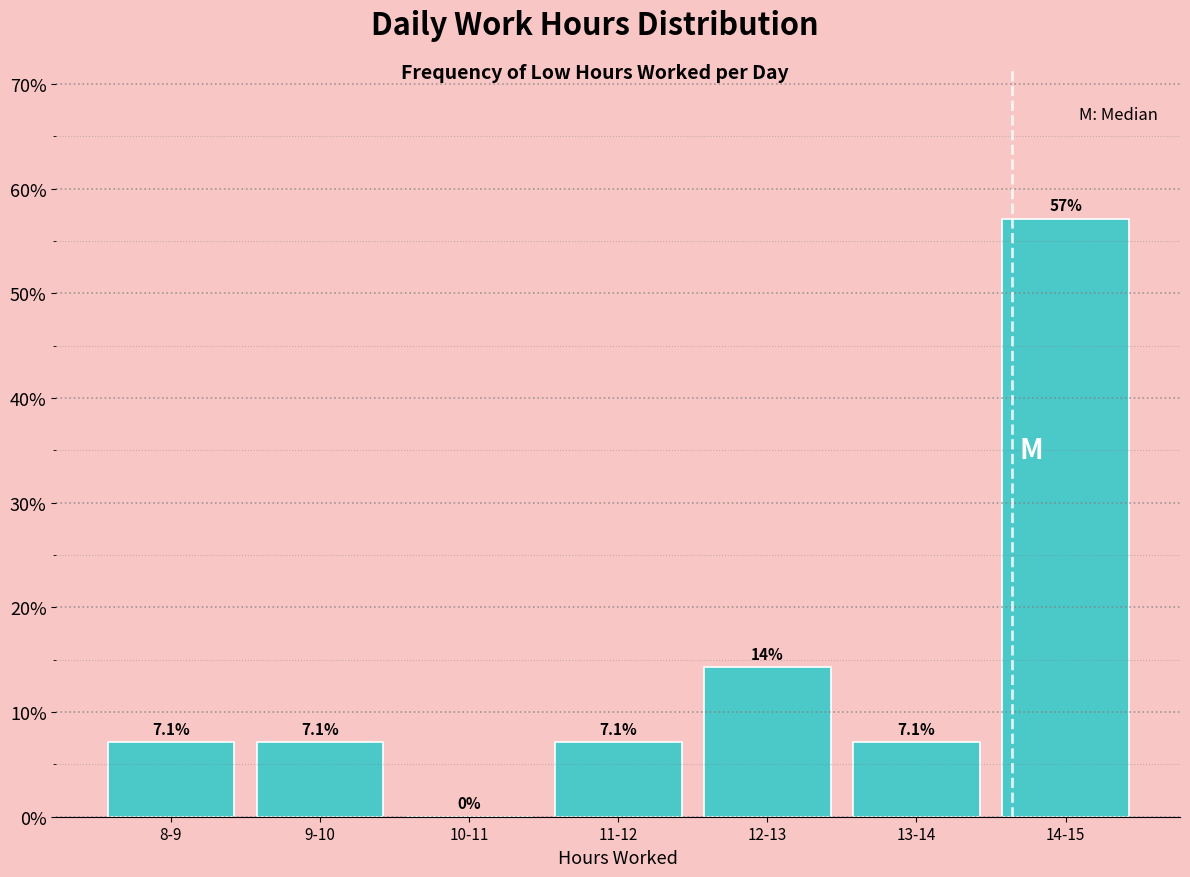

Reading left to right, extract all data points from this chart.

8-9=7.1	9-10=7.1	10-11=0.0	11-12=7.1	12-13=14.3	13-14=7.1	14-15=57.1